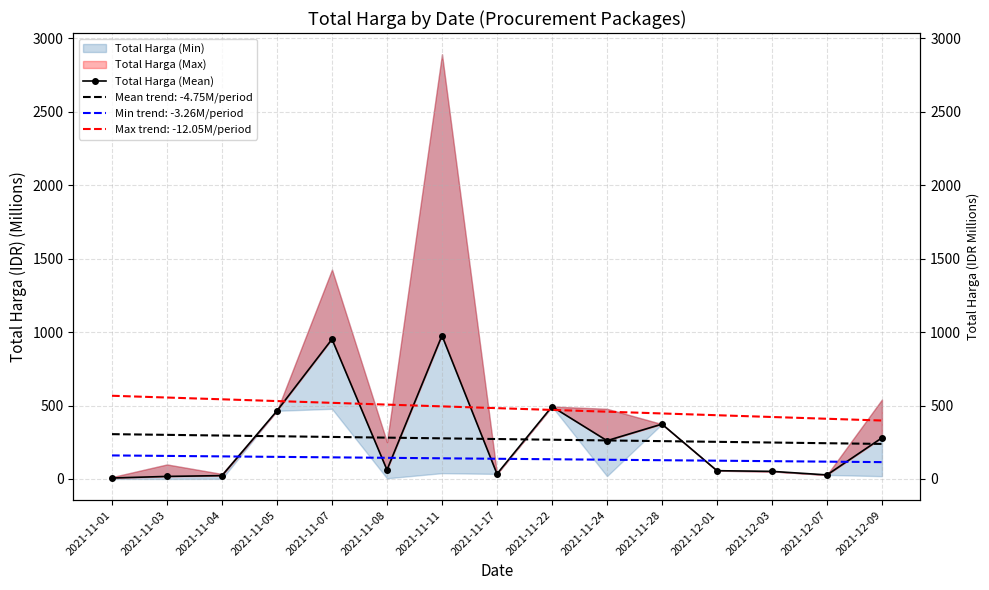

Is it true that the value at 2021-11-17 is 9.1?

False